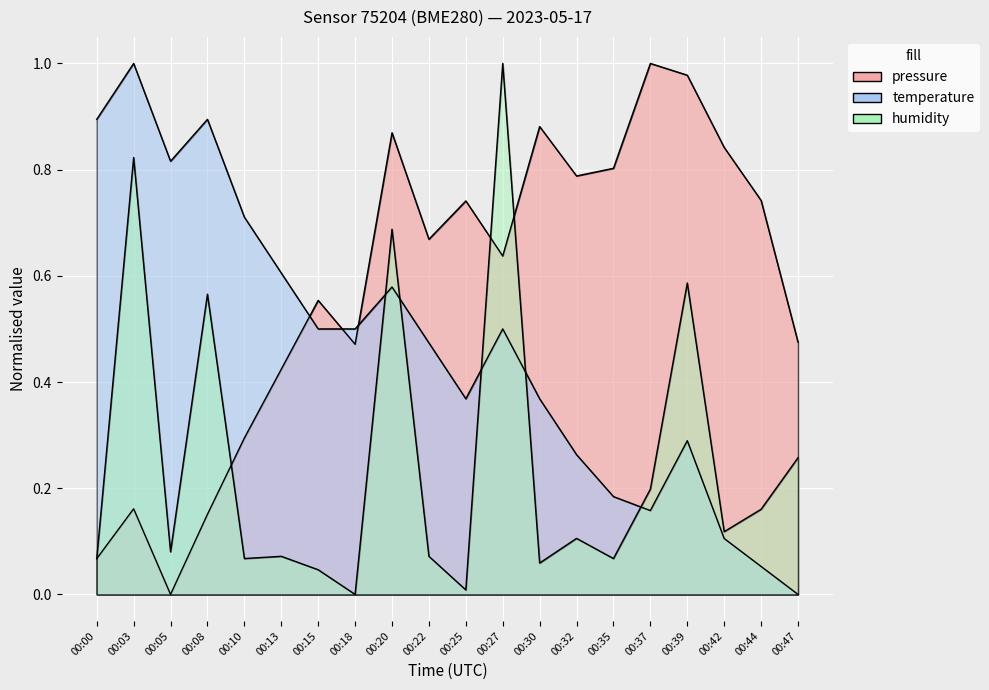

After their last crossing, which series has the higher values: temperature or pressure?

pressure